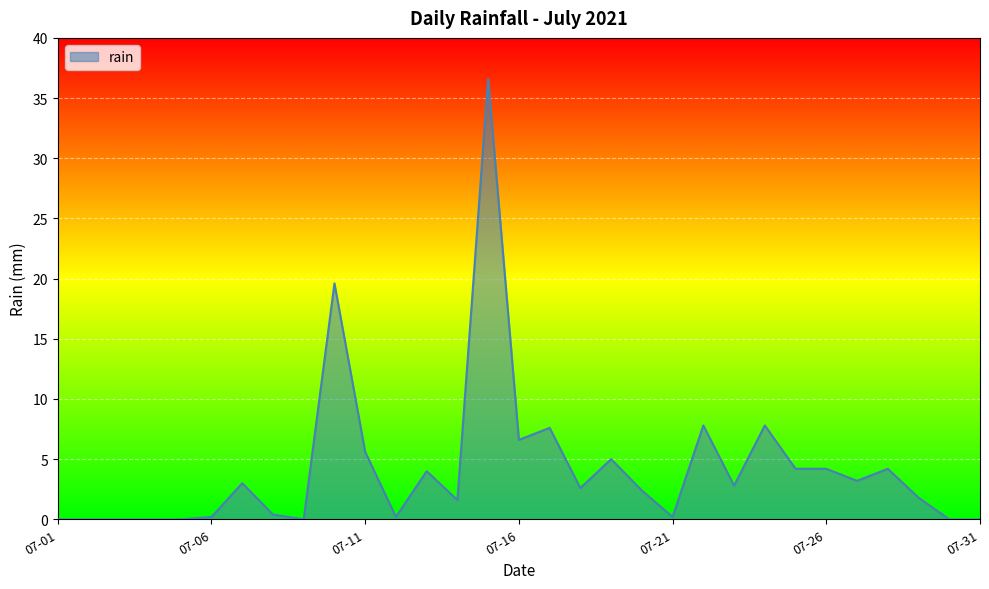

What is the difference between the maximum and minimum values?

36.6